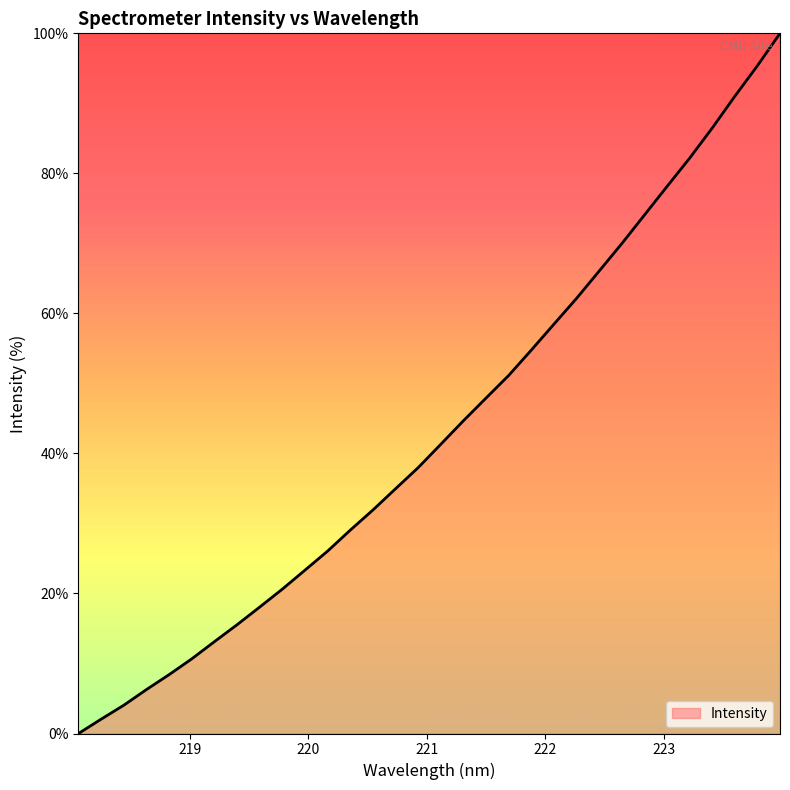

What is the maximum value shown in the chart?

100.0